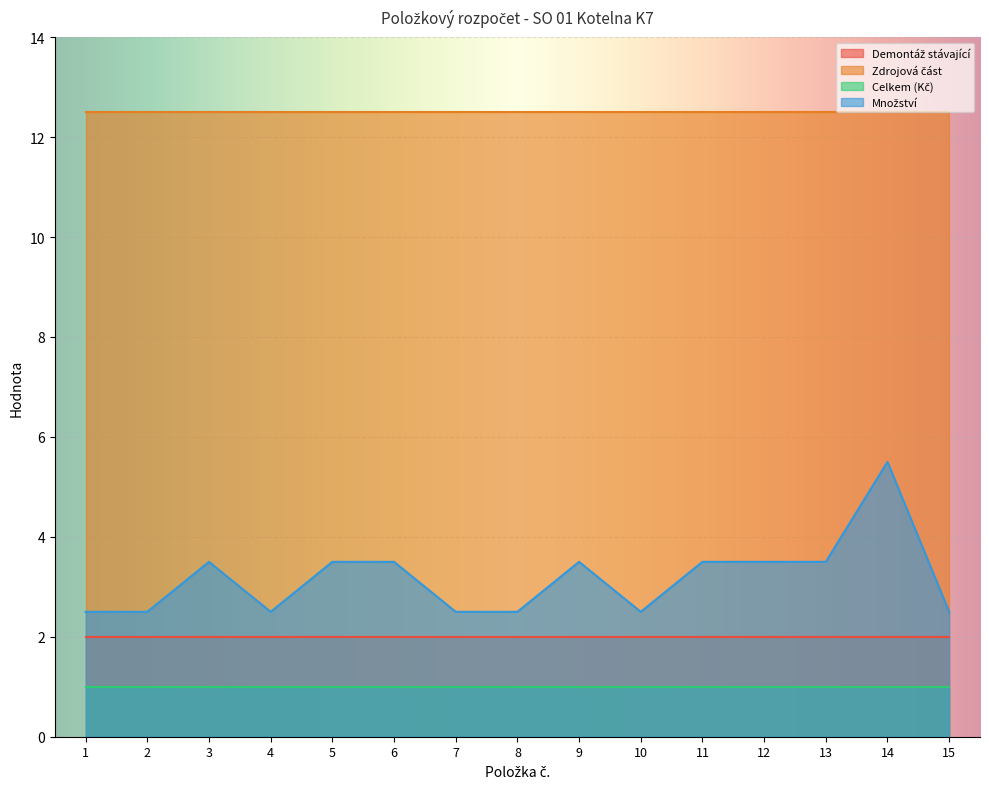

List the labels in order of Zdrojová část value, largest first.

1, 2, 3, 4, 5, 6, 7, 8, 9, 10, 11, 12, 13, 14, 15